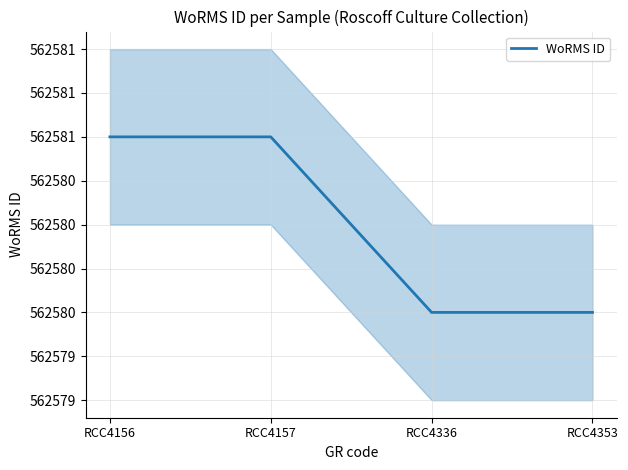

Rank the categories by value from highest to lowest.

RCC4156, RCC4157, RCC4336, RCC4353